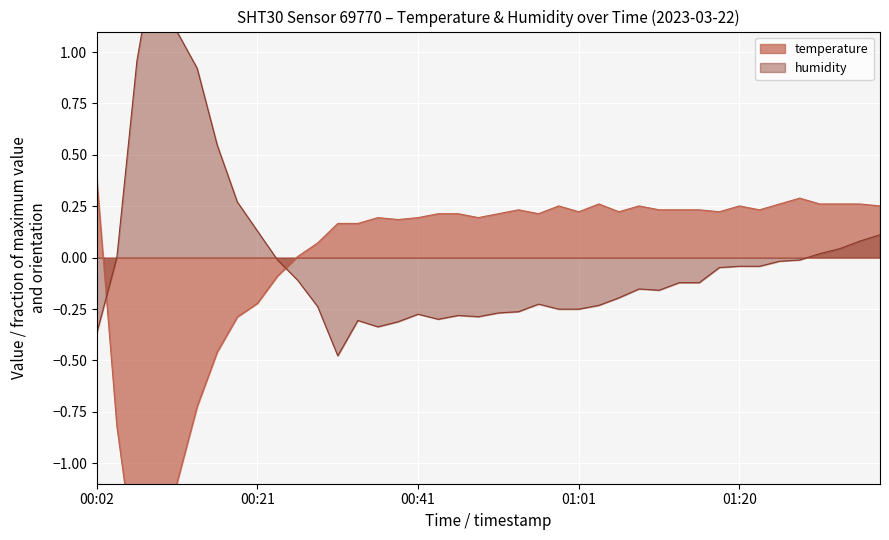

Rank the series by their maximum value, from lowest to highest.

temperature, humidity